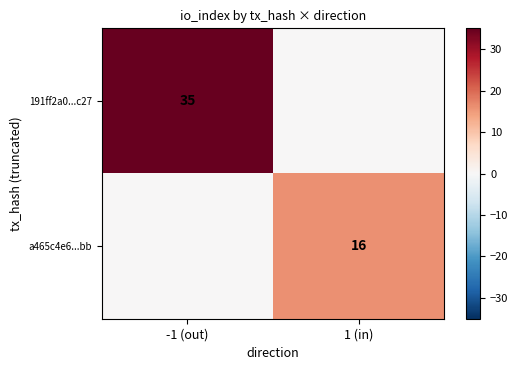

Which has a higher value, 1 (in) or -1 (out)?

-1 (out)